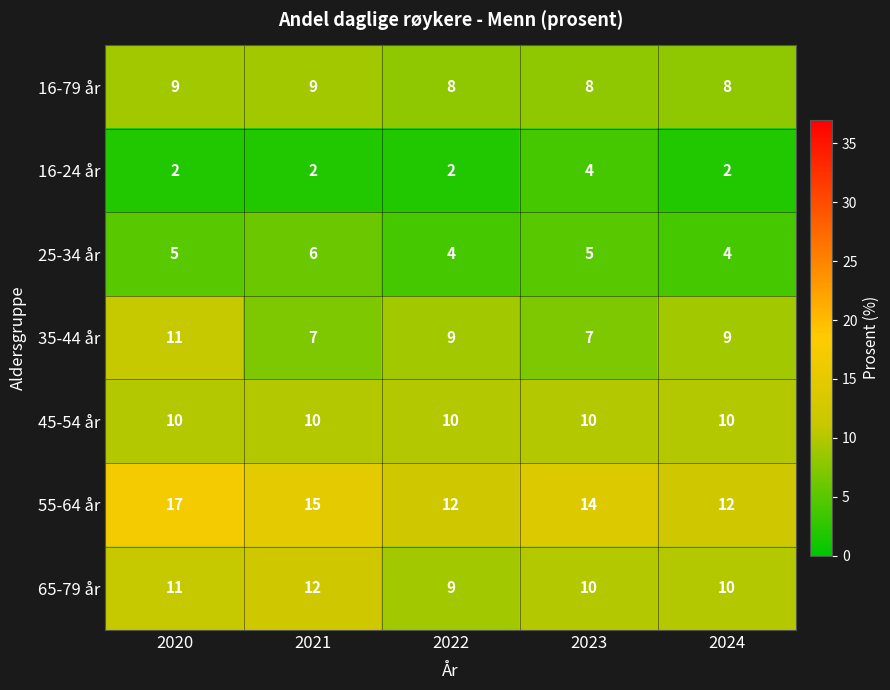

What is the difference between the highest and lowest values at 2022?

10